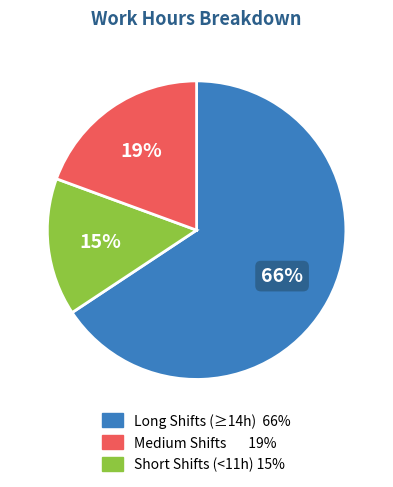

To the nearest percent, what is the average slice percentage?

33%